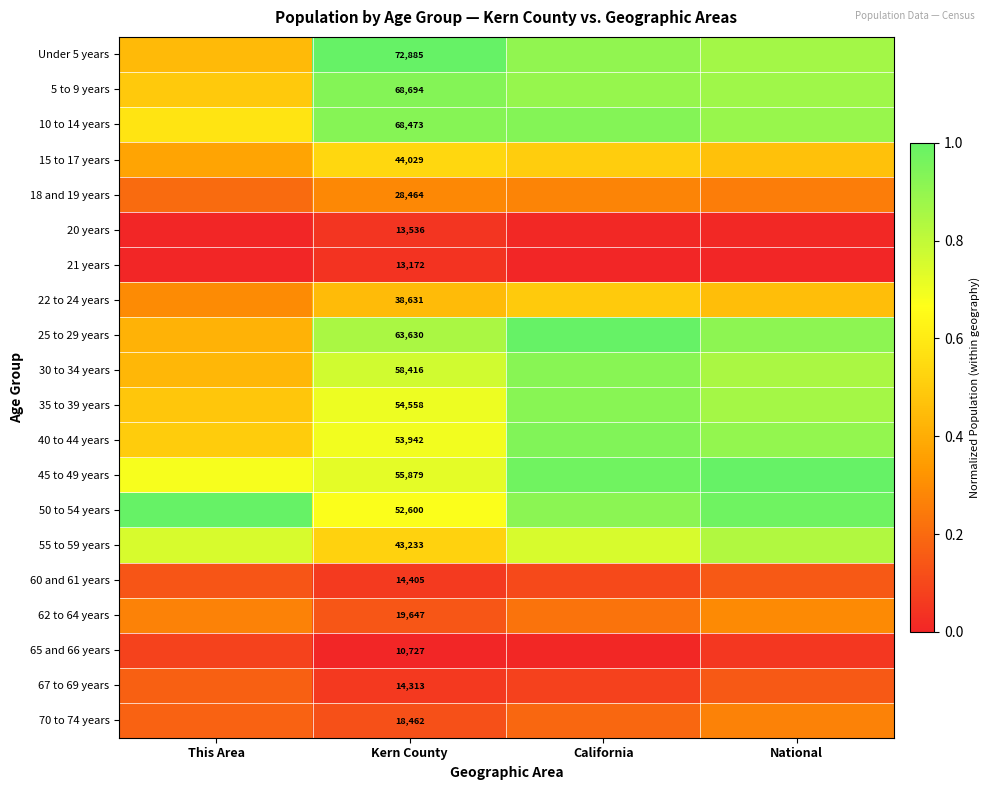

The value of 22 to 24 years at Kern County is 0.7. True or false?

False